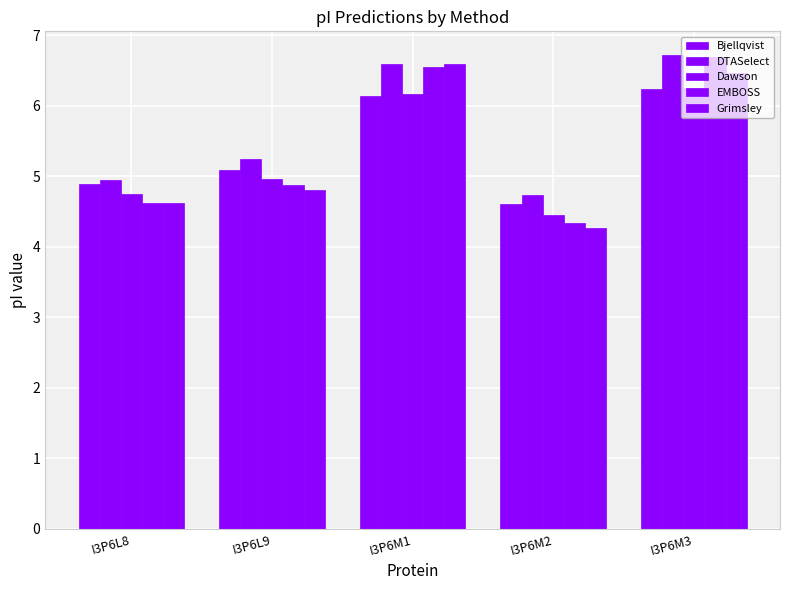

How many distinct data groups are displayed?

5